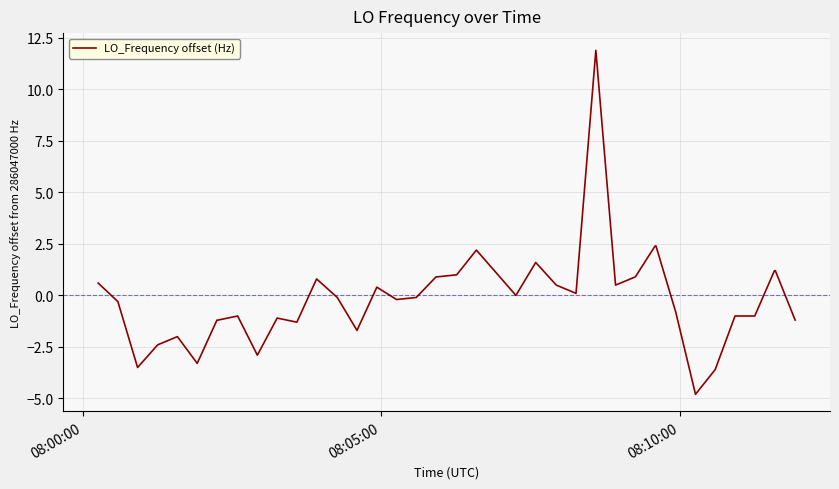

What is the difference between the maximum and minimum values?

16.7